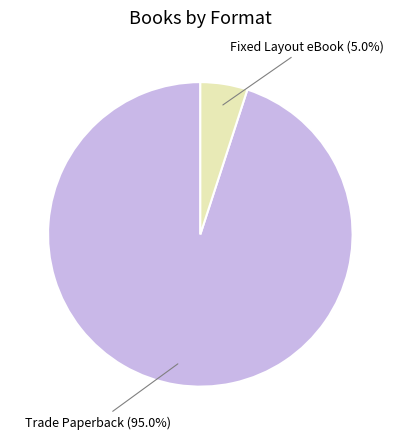

How many slices are in this pie chart?

2